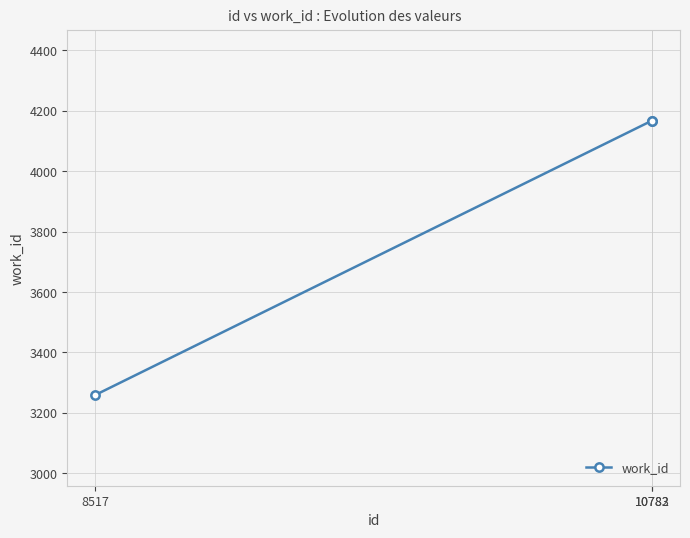

Which has a higher value, 10783 or 8517?

10783